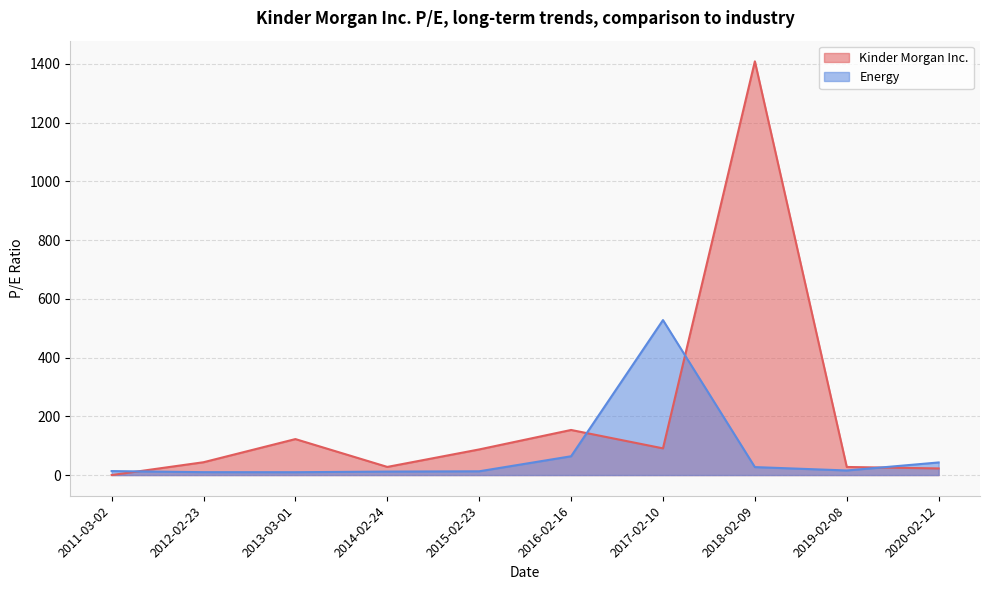

What is the maximum value for Kinder Morgan Inc.?

1408.6